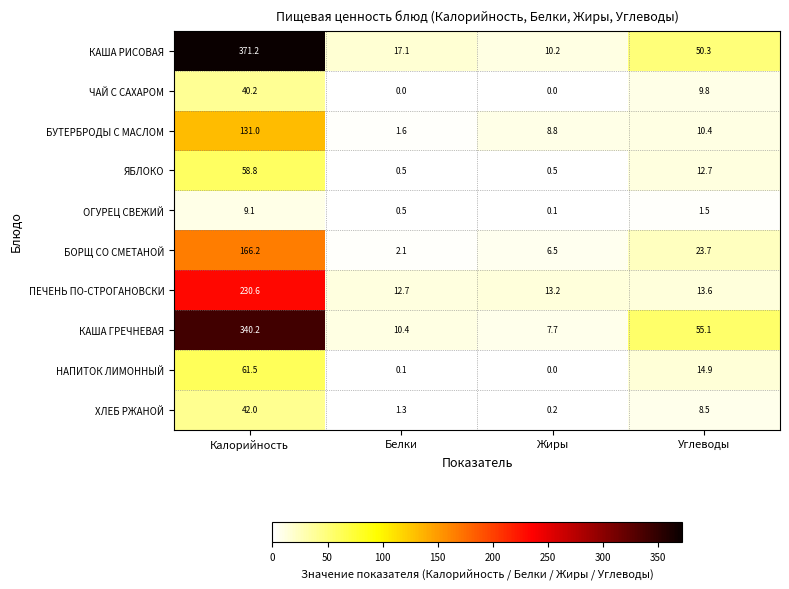

Between Белки and Углеводы, which series saw the biggest shift?

КАША ГРЕЧНЕВАЯ